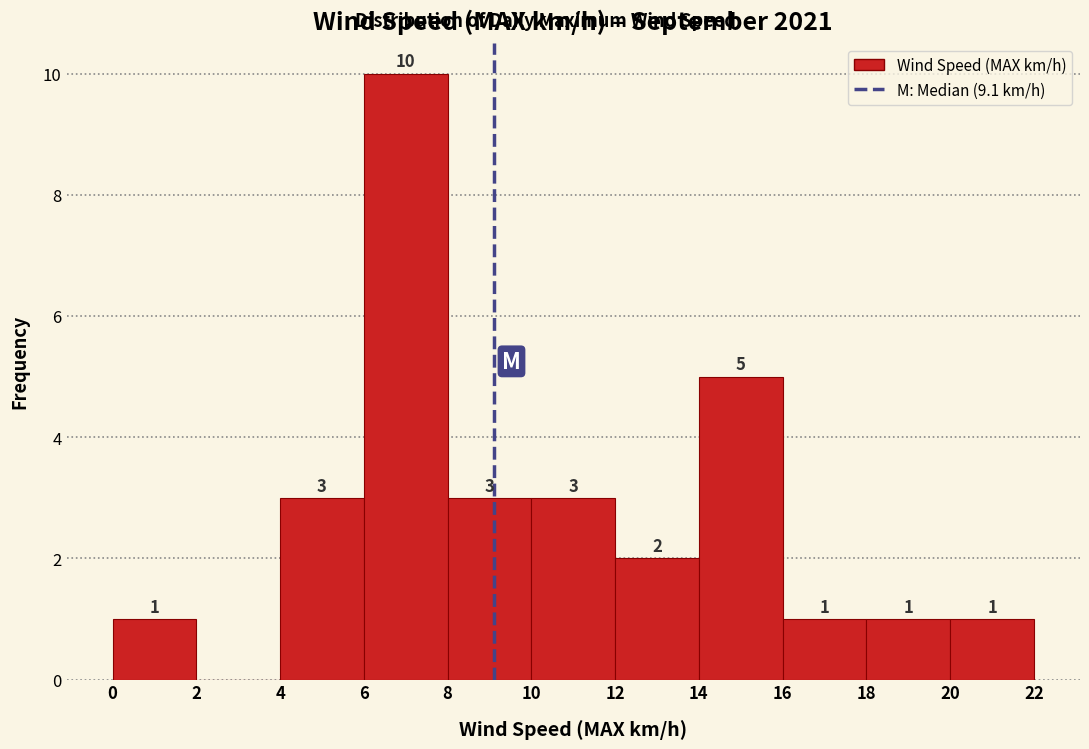

Over which range of the x-axis is the bar tallest?

6 to 8